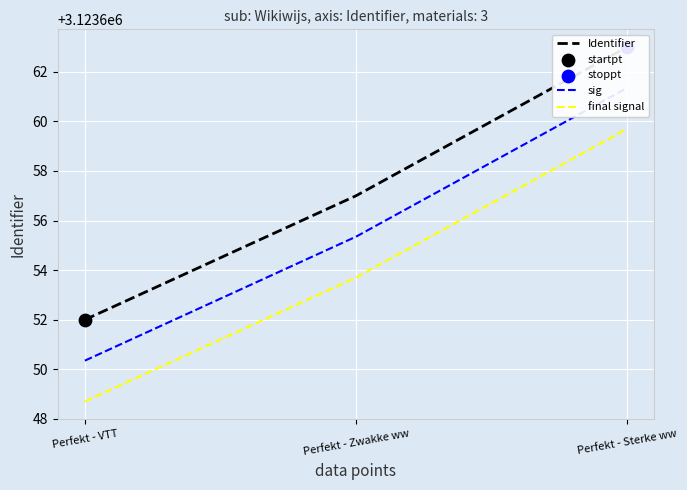

Which series reaches the maximum Y coordinate?

Identifier